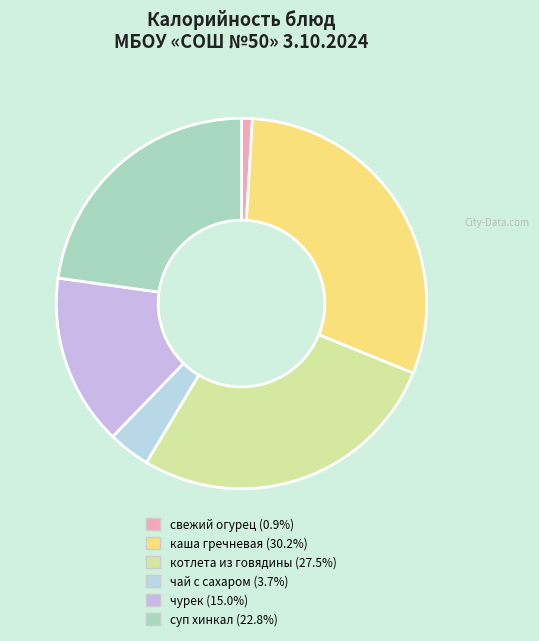

What percentage do суп хинкал and свежий огурец together represent?

23.7%